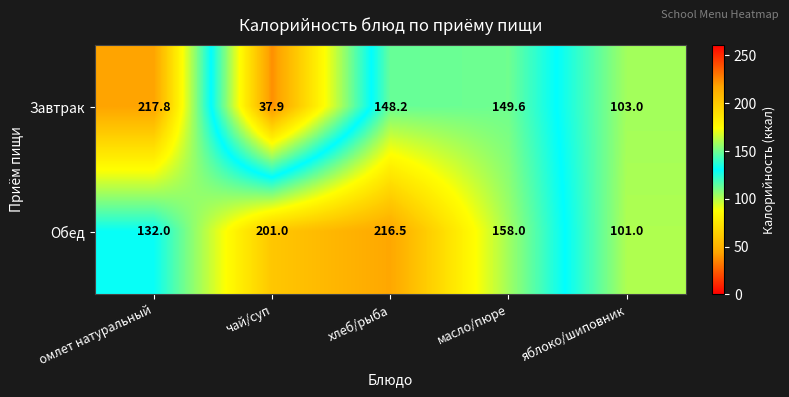

List the series in order of their overall mean, lowest first.

Завтрак, Обед